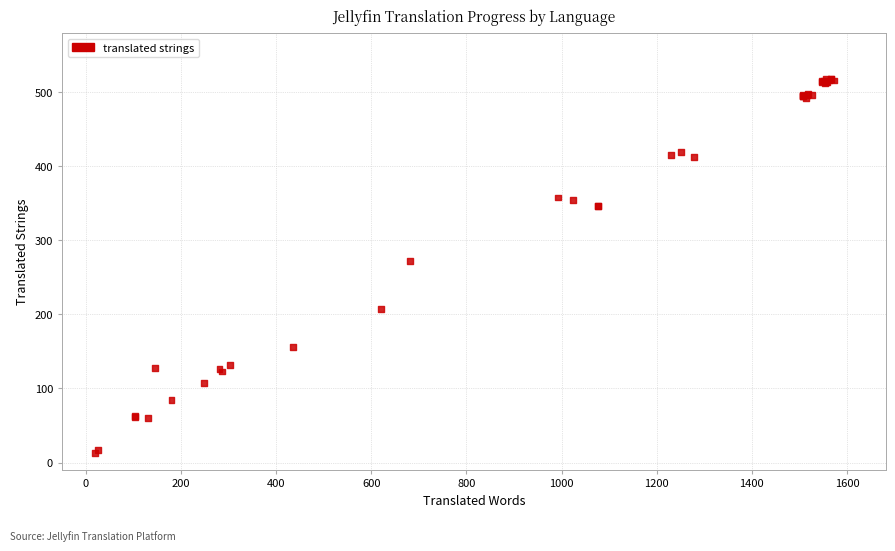

What Y value in the scatter plot is closest to 265?

272